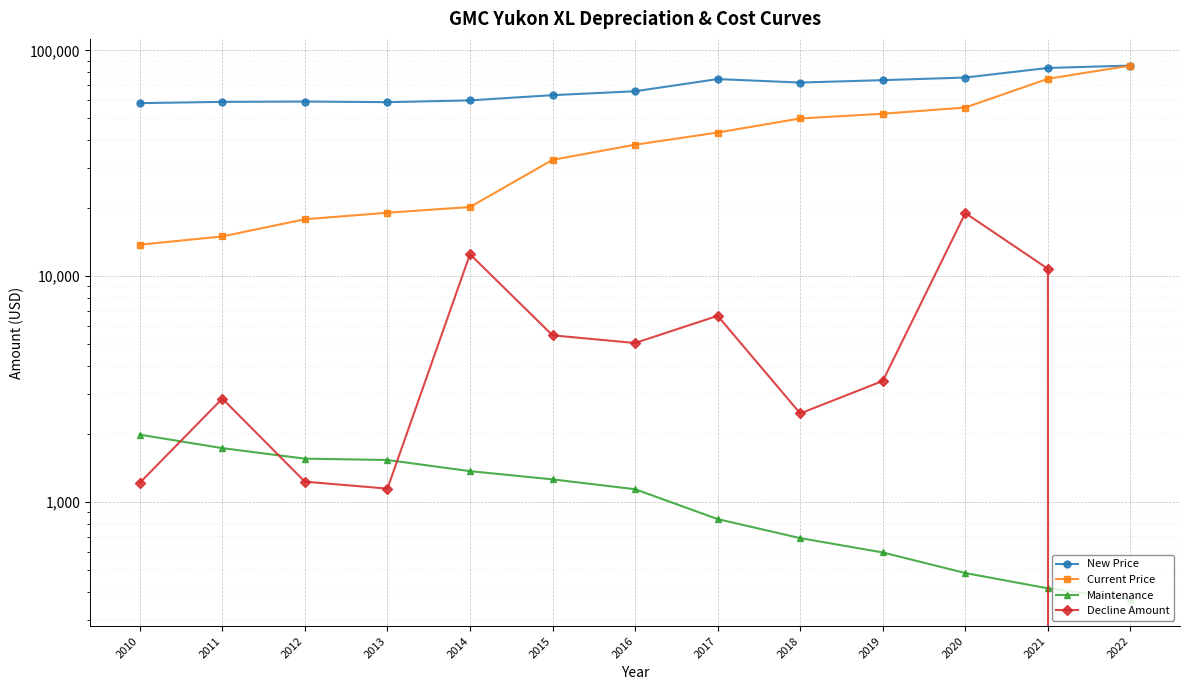

At which category does the chart reach its peak across all series?

2022